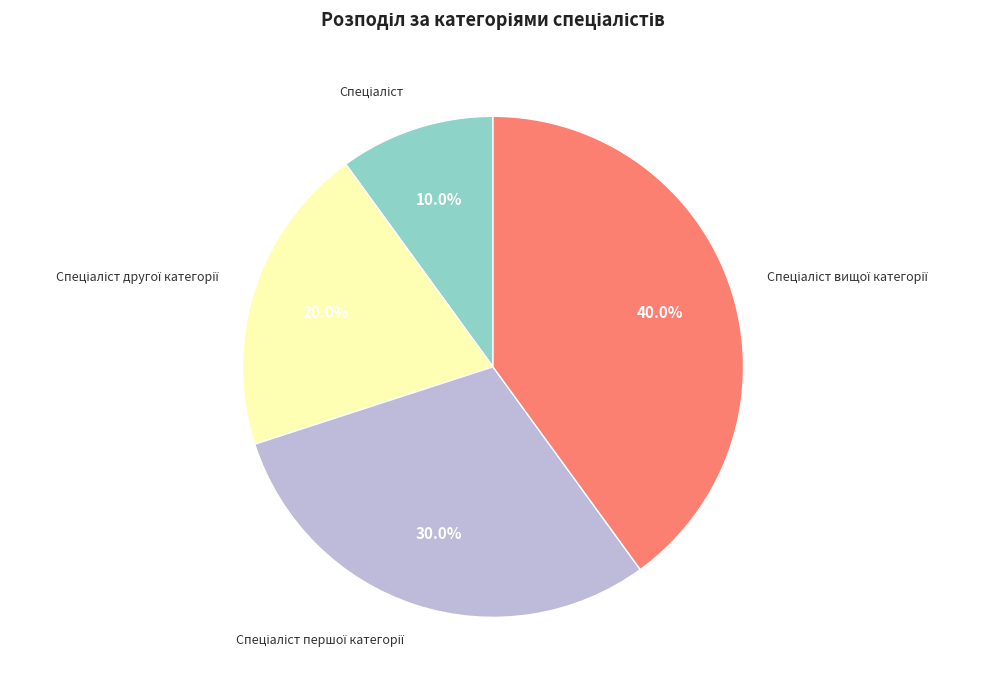

Is there a majority slice in this chart?

No